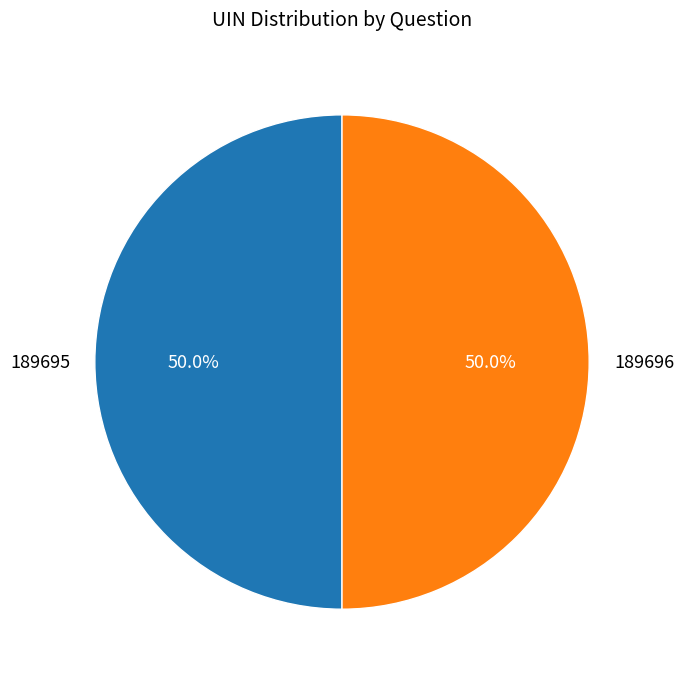

Approximately how many times larger is the value at 189695 compared to 189696?

1.0